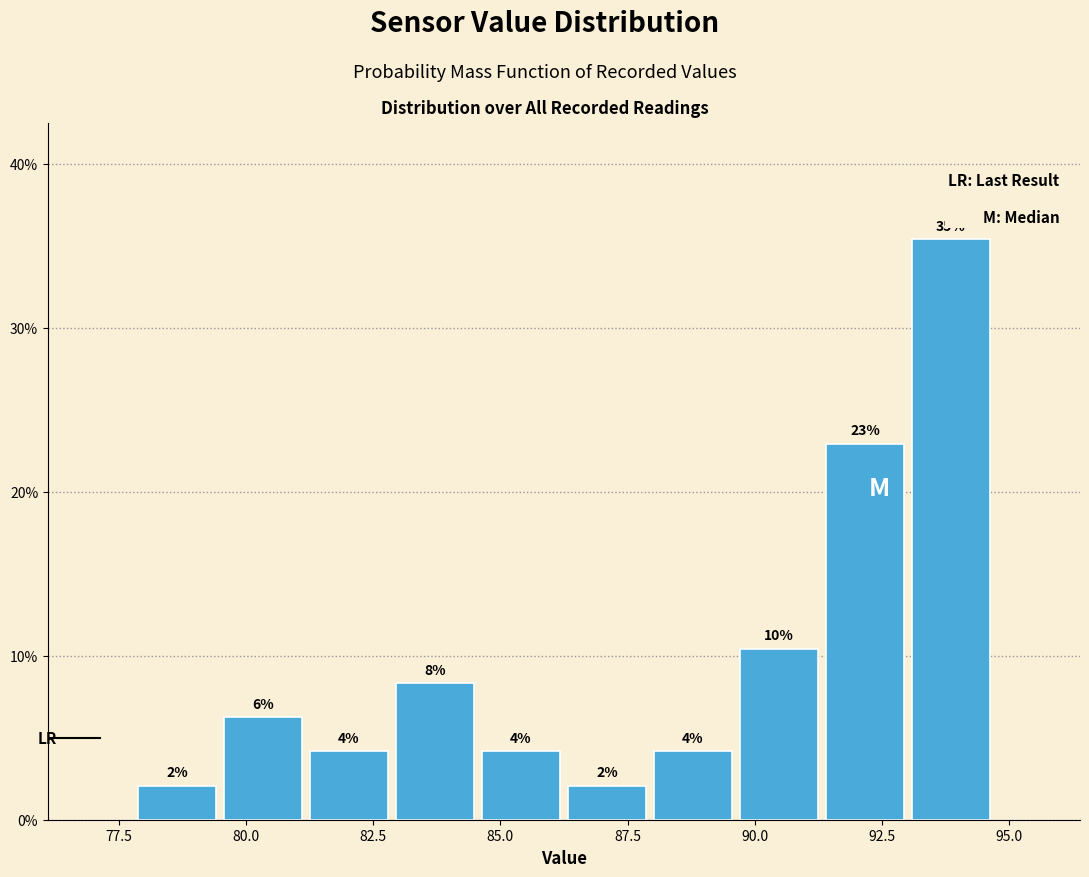

Read against the x-axis, roughly where is the centre of the tallest bar?

94.0